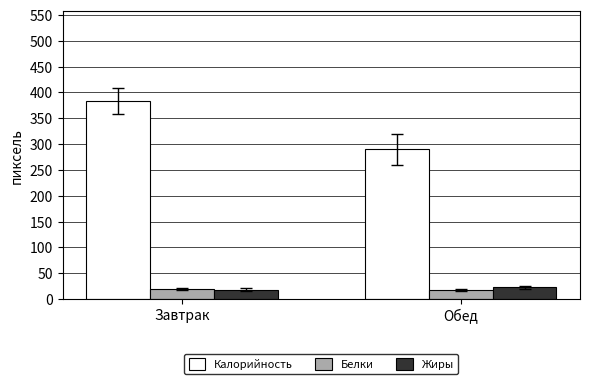

What are all the series names shown in the legend?

Калорийность, Белки, Жиры